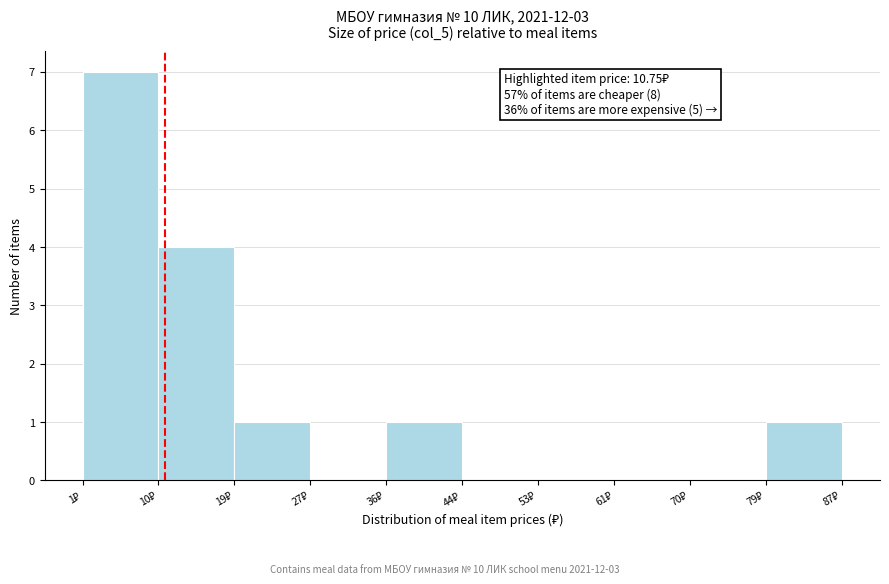

Which range on the x-axis has the tallest bar?

1 to 10